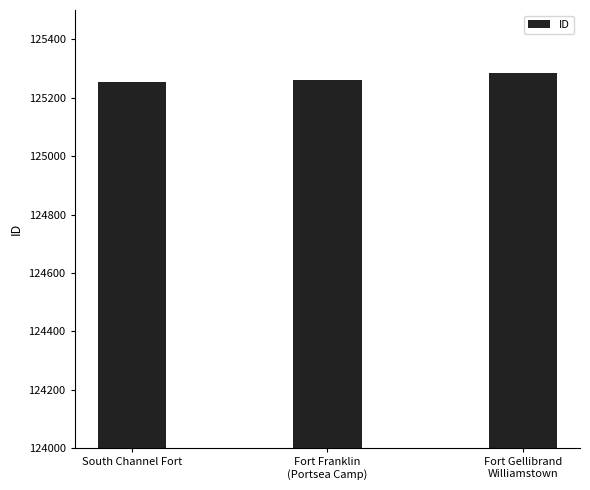

Count the values in the range 125252 to 125286.

3